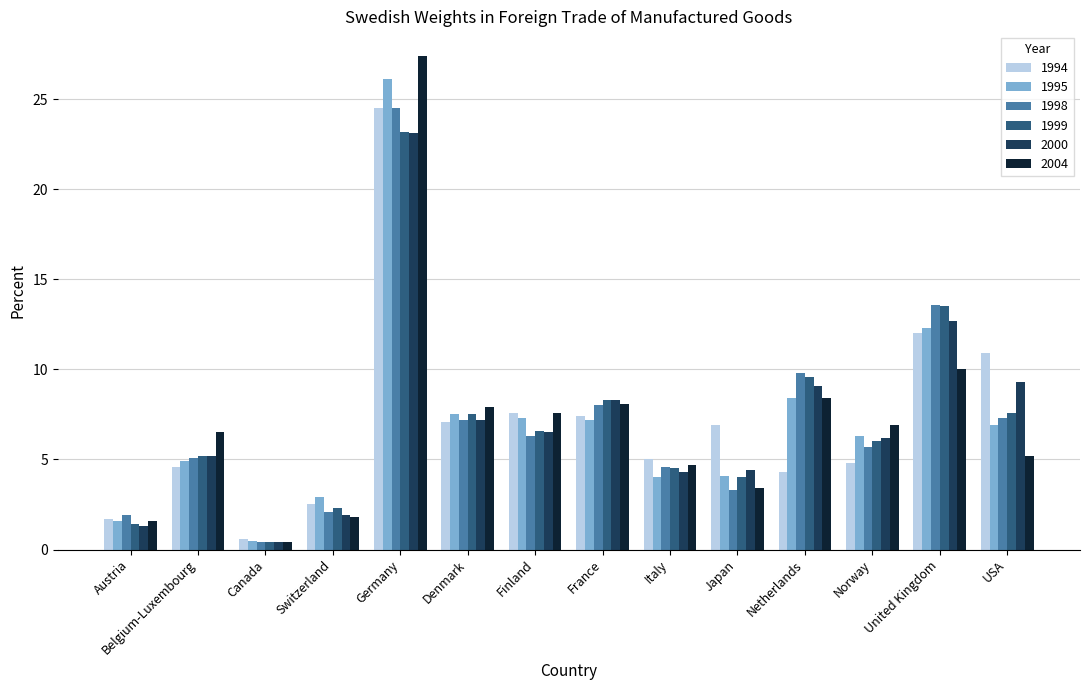

Is it true that 1995 equals 6.3 at Norway?

True